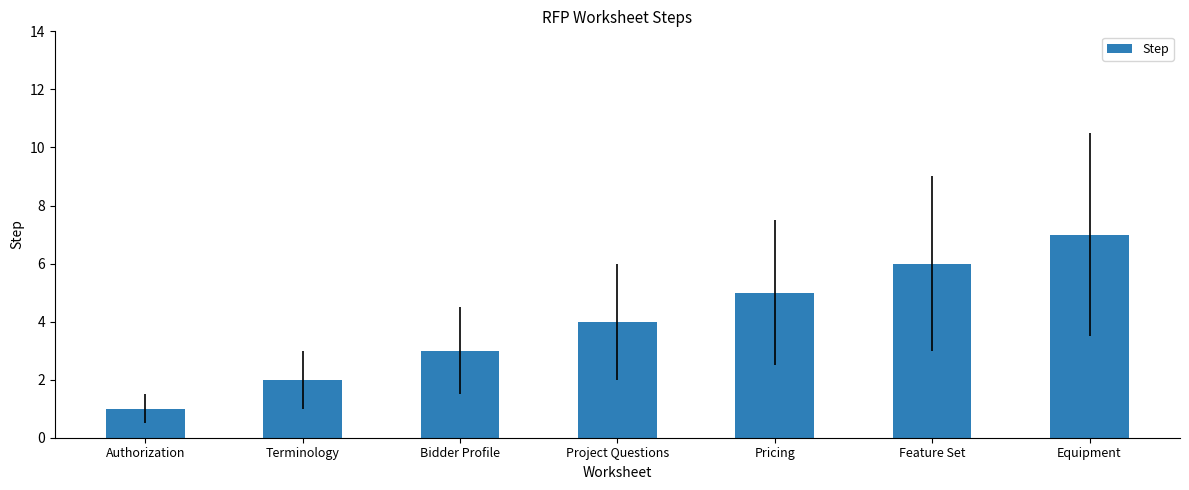

What is the change in value from Terminology to Bidder Profile?

+1